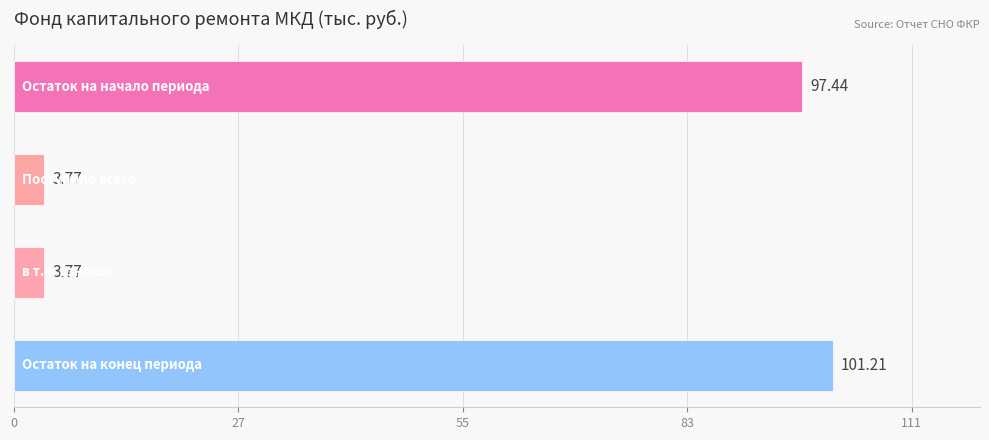

Are the bars grouped side by side (vs. stacked)?

No